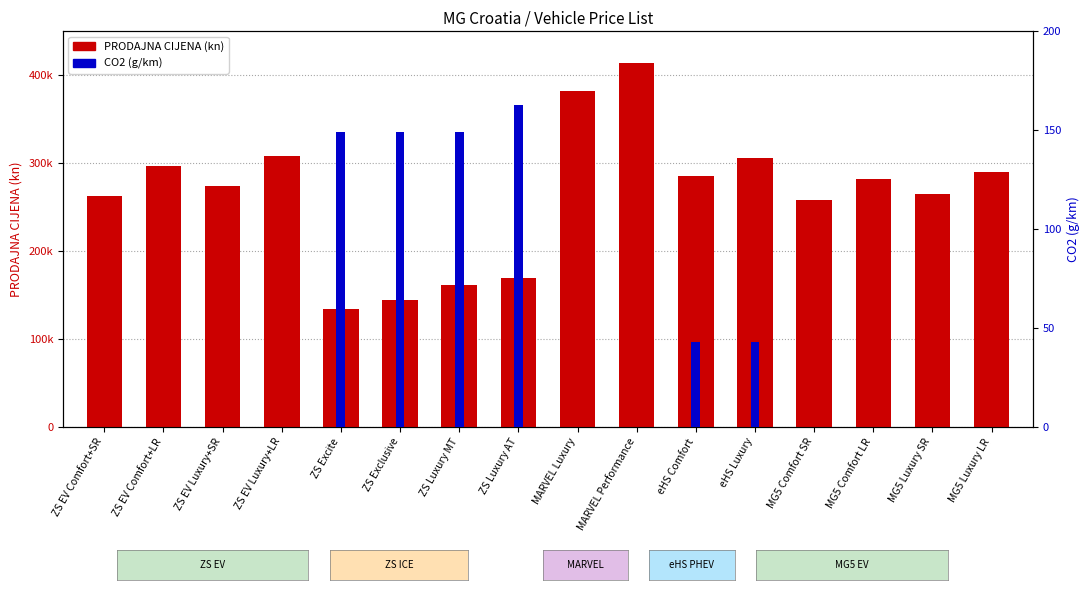

What is the label of the 3rd bar from the right?

MG5 Comfort LR